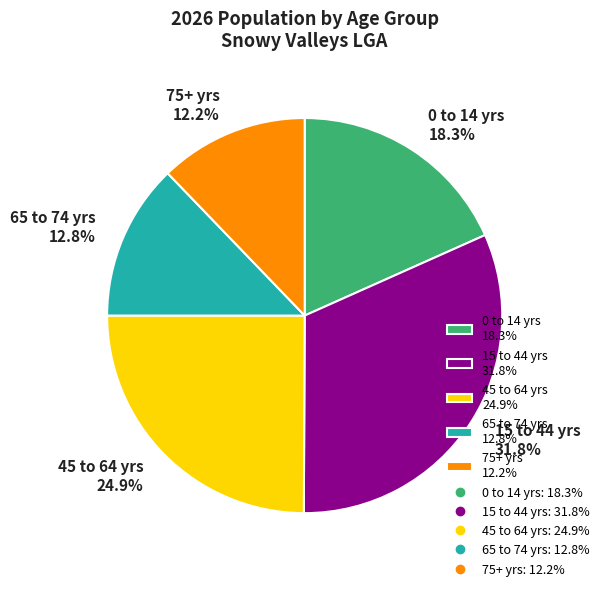

Which category has the smallest portion of the pie?

75+ yrs